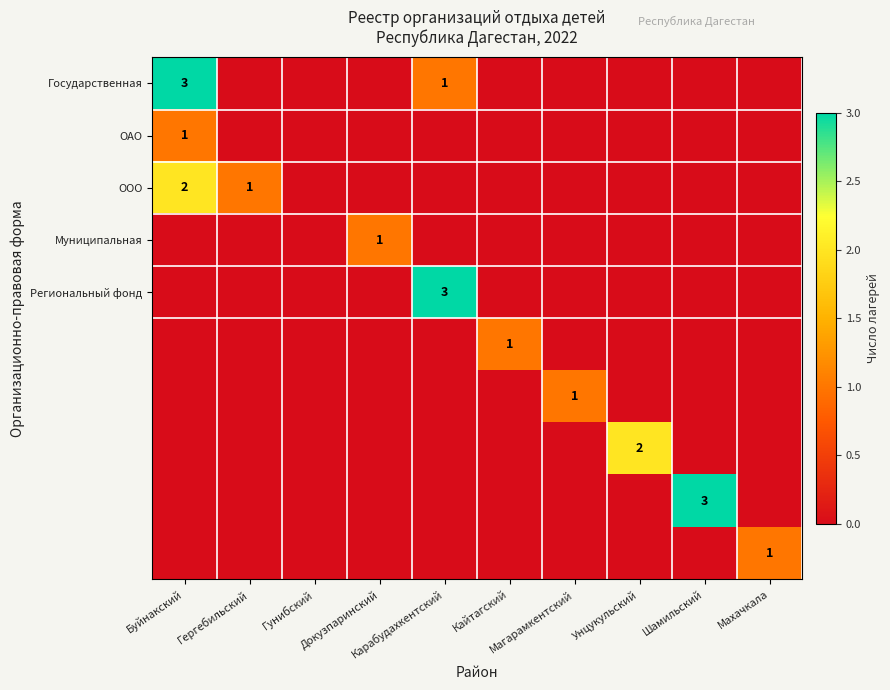

What is the total value across all series at Унцукульский?

2